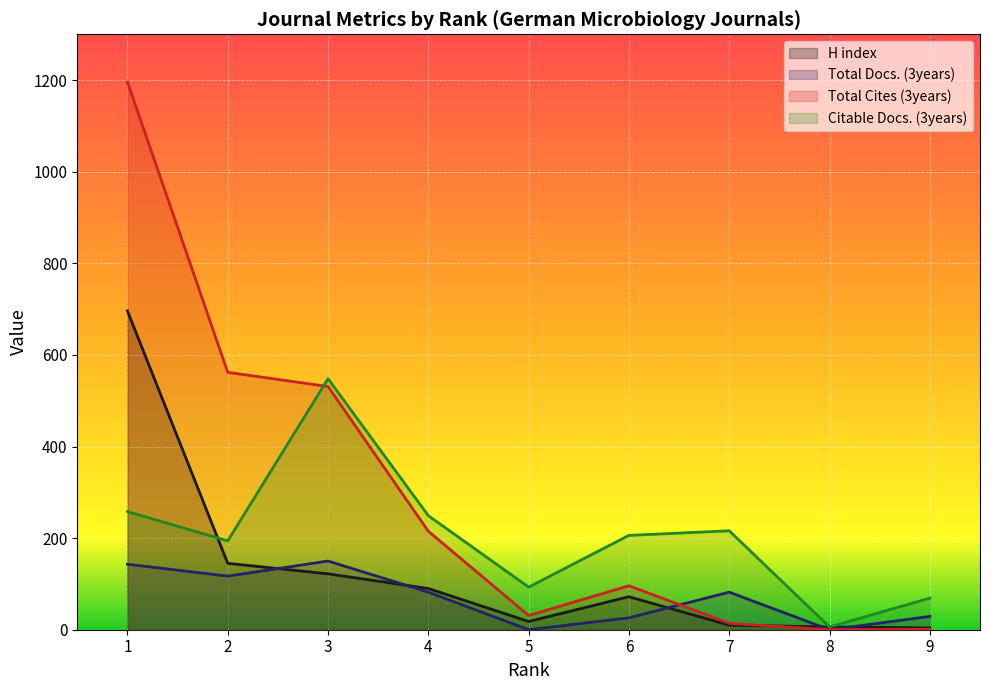

Which series has the largest total across all categories?

Total Cites (3years)